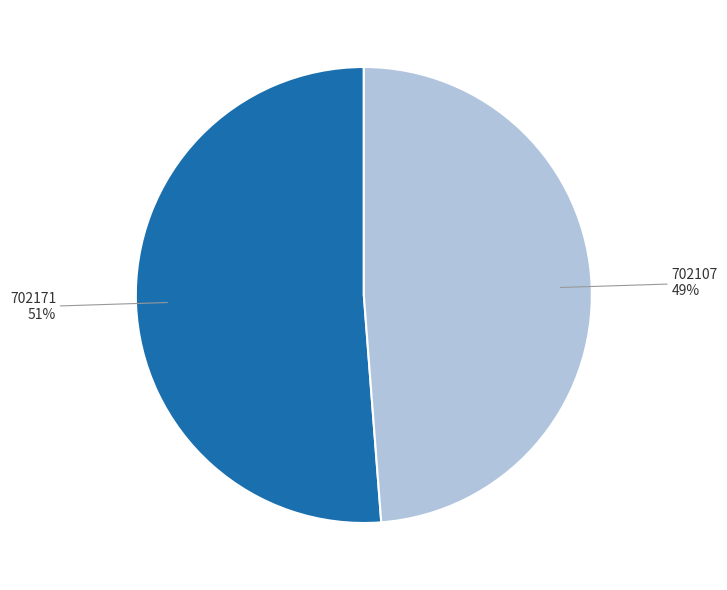

To the nearest percent, what is the average slice percentage?

50%